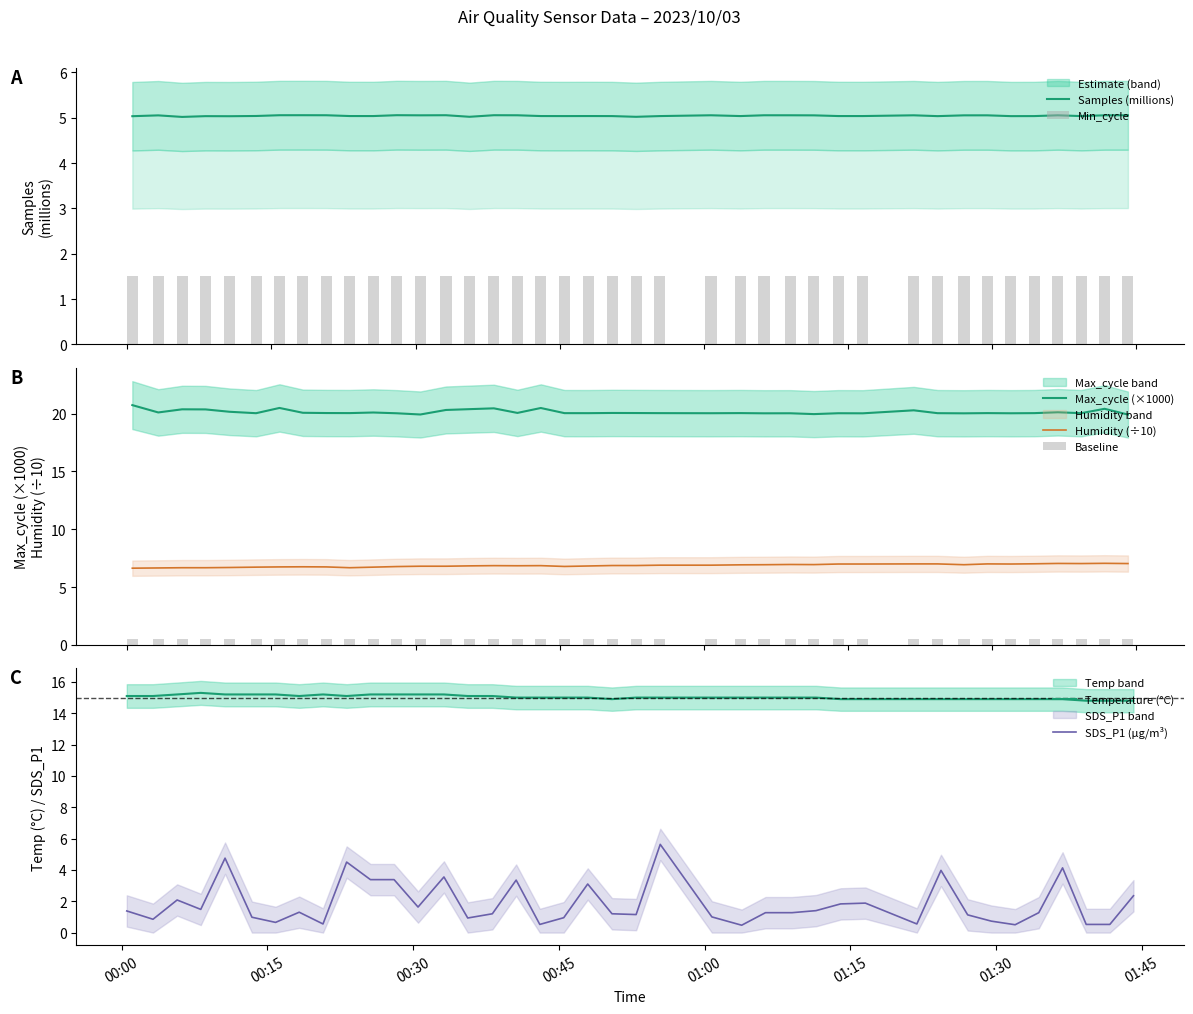

What is the maximum value for SDS_P1 (µg/m³)?

5.6